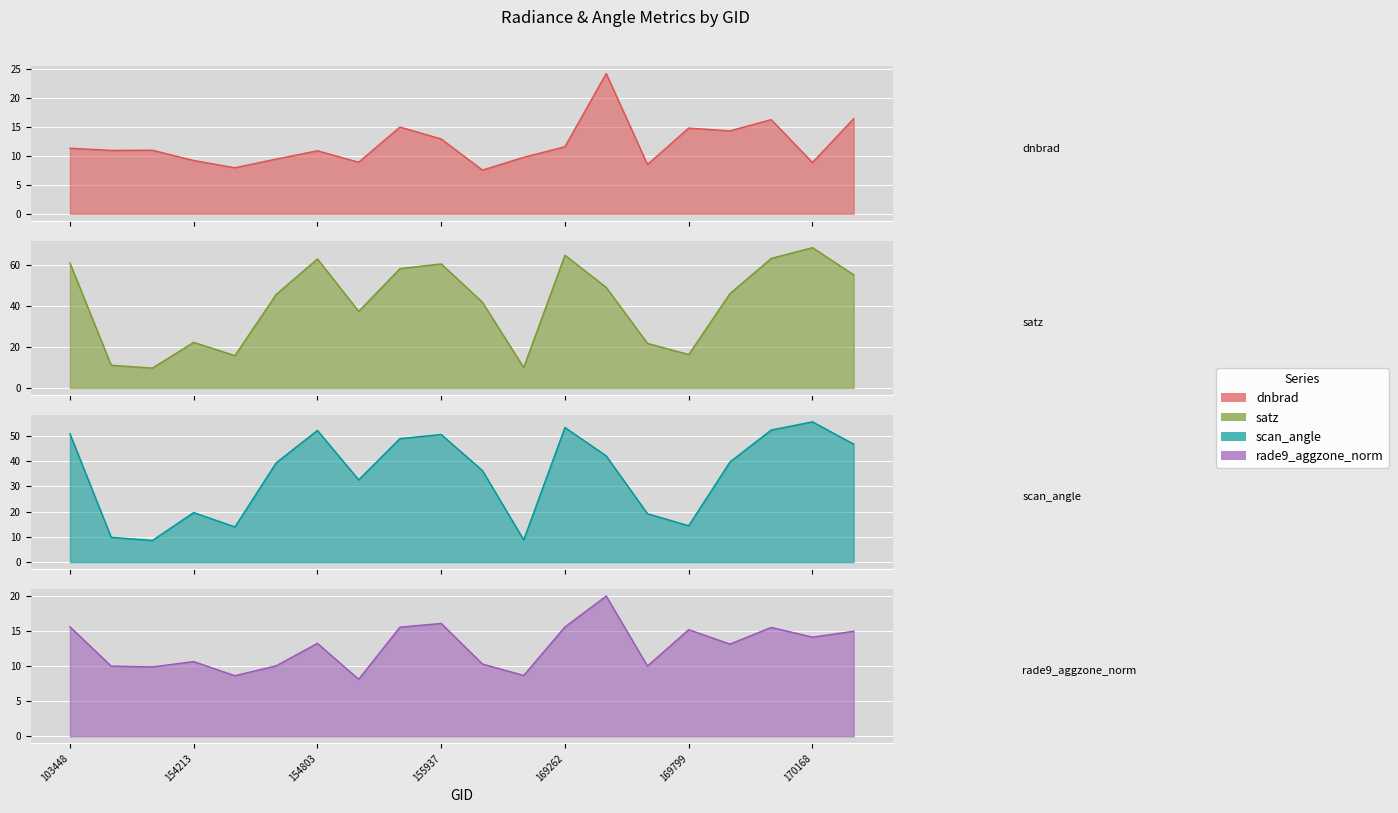

Where does the dnbrad series first go above 11?

103448